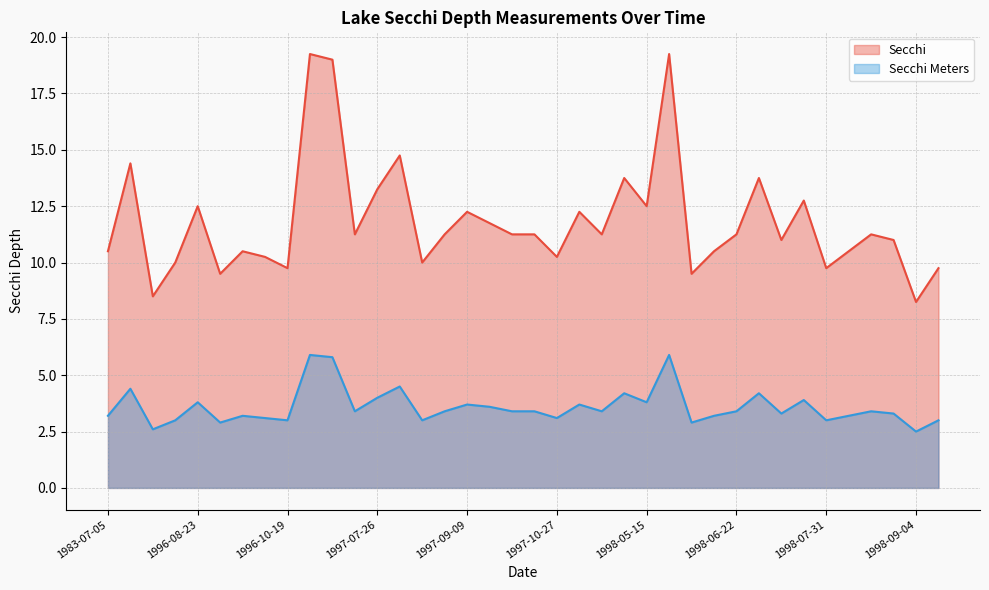

Which has a higher value, 1998-07-15 or 1998-08-10?

1998-07-15